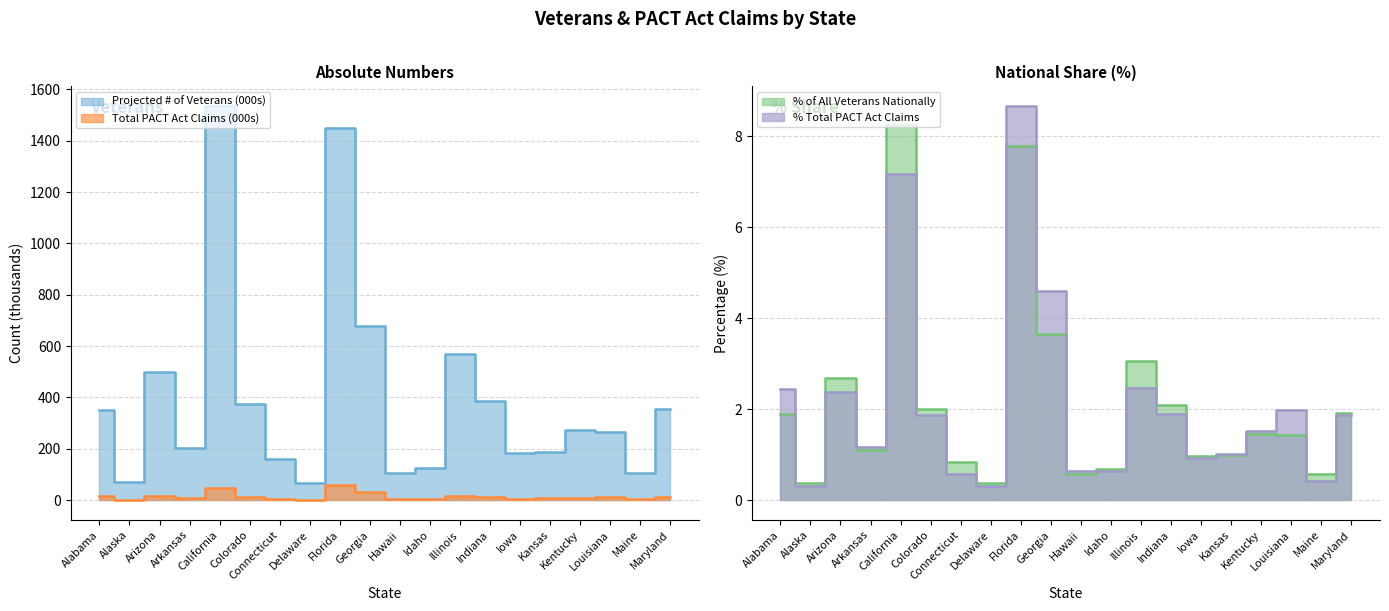

At which category does Projected # of Veterans reach its first local valley?

Alaska